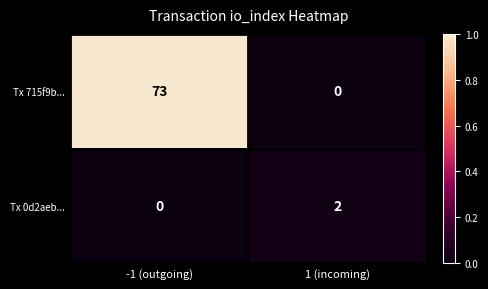

List the labels in order of Tx 0d2aeb... value, largest first.

1 (incoming), -1 (outgoing)